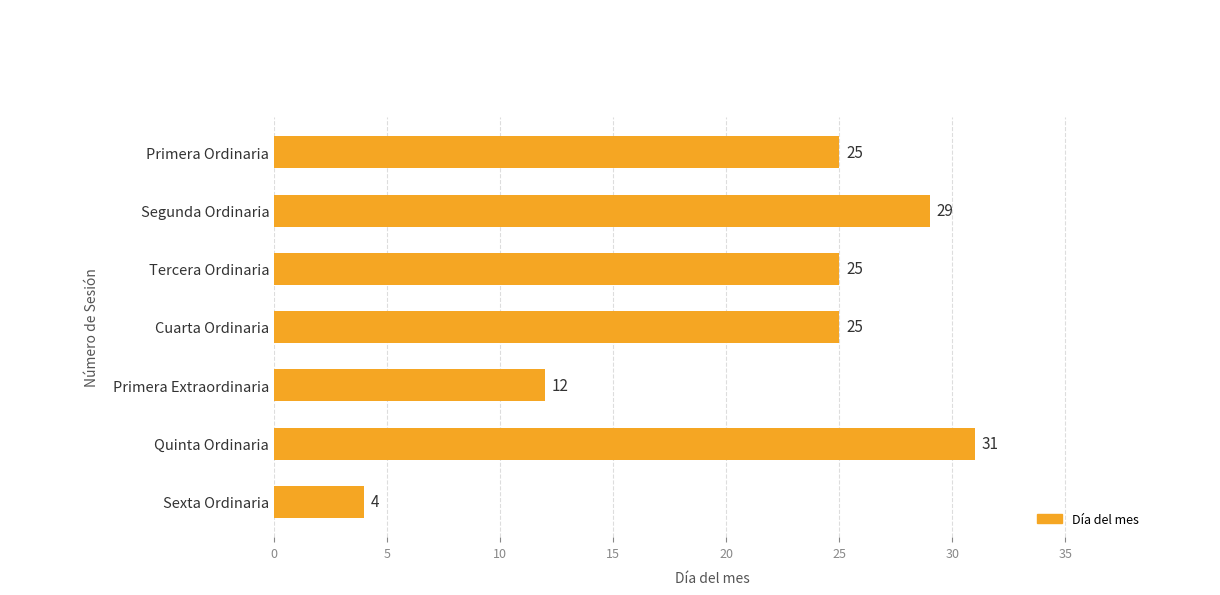

What is the minimum value shown in the chart?

4